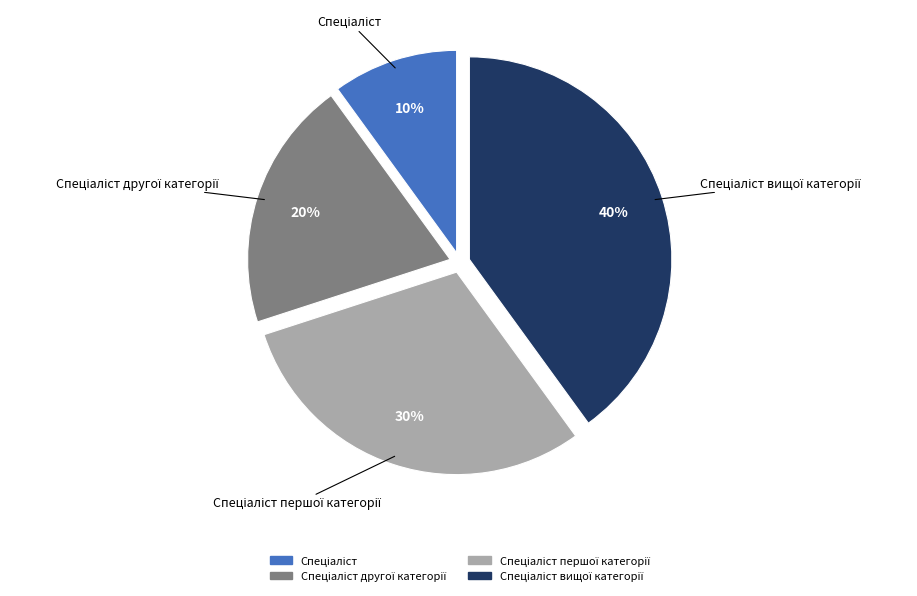

To the nearest percent, what is the difference between the largest and smallest slice percentages?

30%